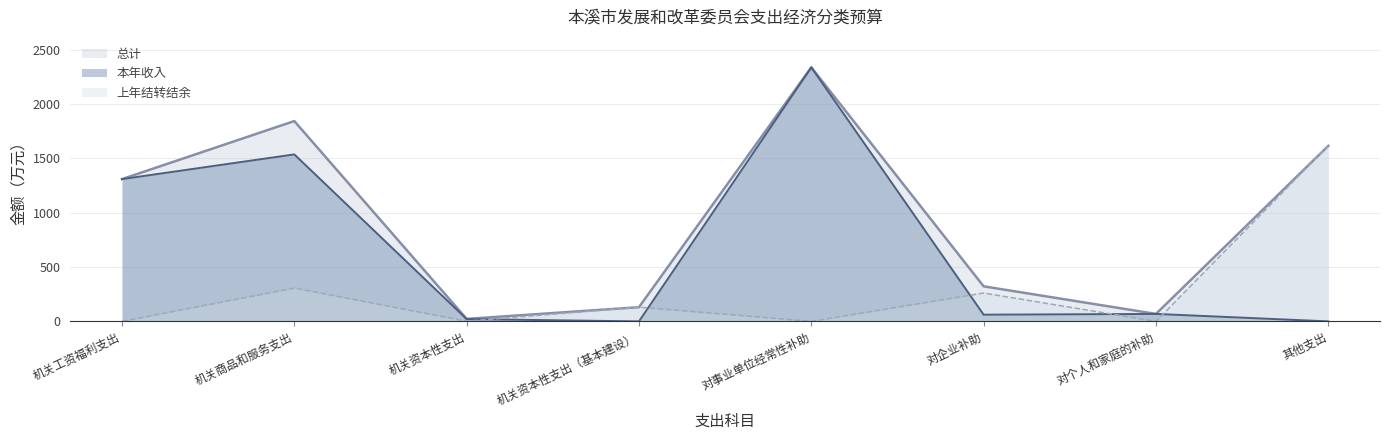

True or false: 总计 and 本年收入 intersect in this chart.

False